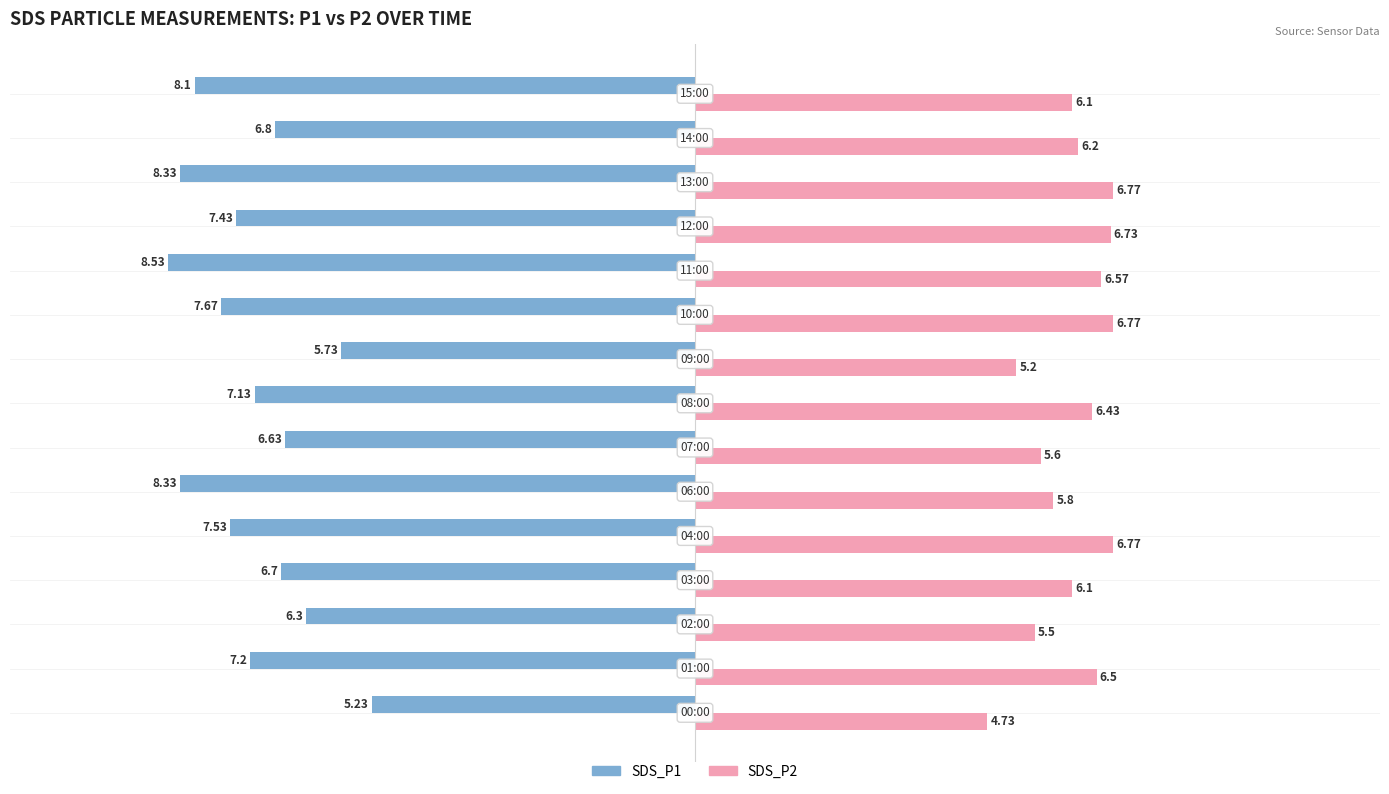

Which series has the widest spread of values?

SDS_P1